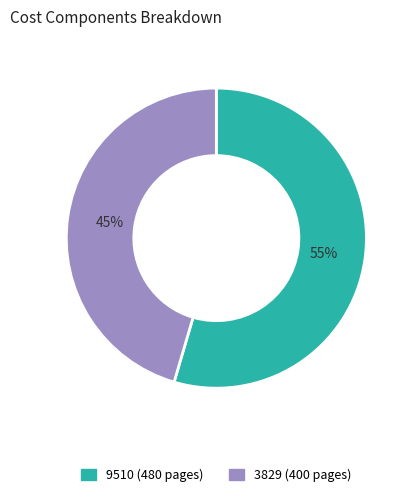

Which slice represents more than half of the pie?

9510